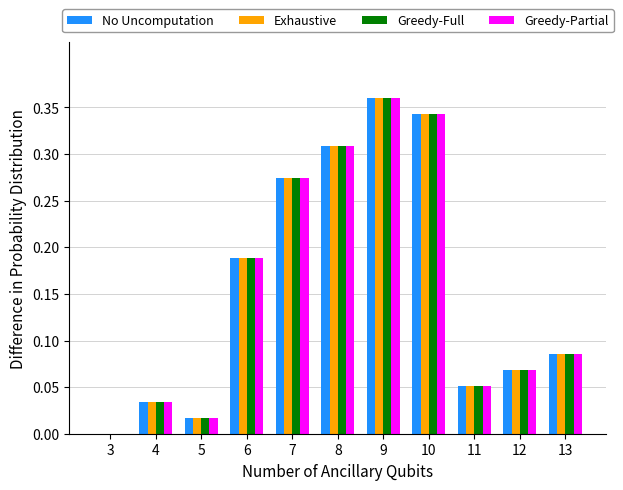

What is the total value across all series at 8?

1.2